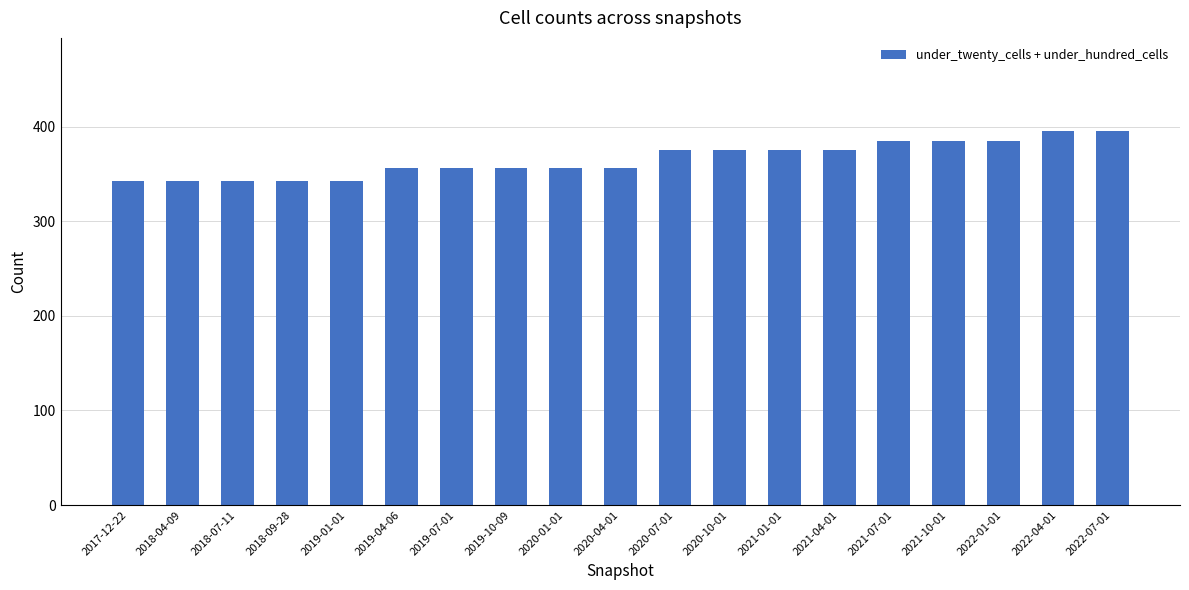

How many data points does each series have?

19